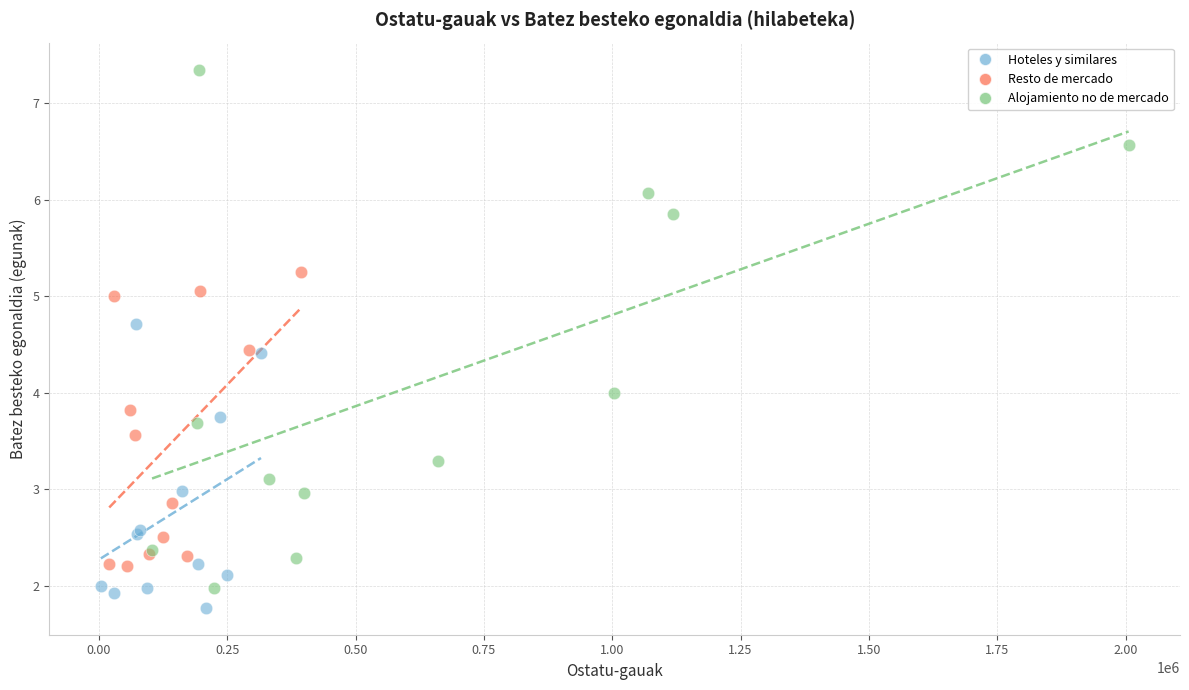

Which series reaches the maximum Y coordinate?

Alojamiento no de mercado